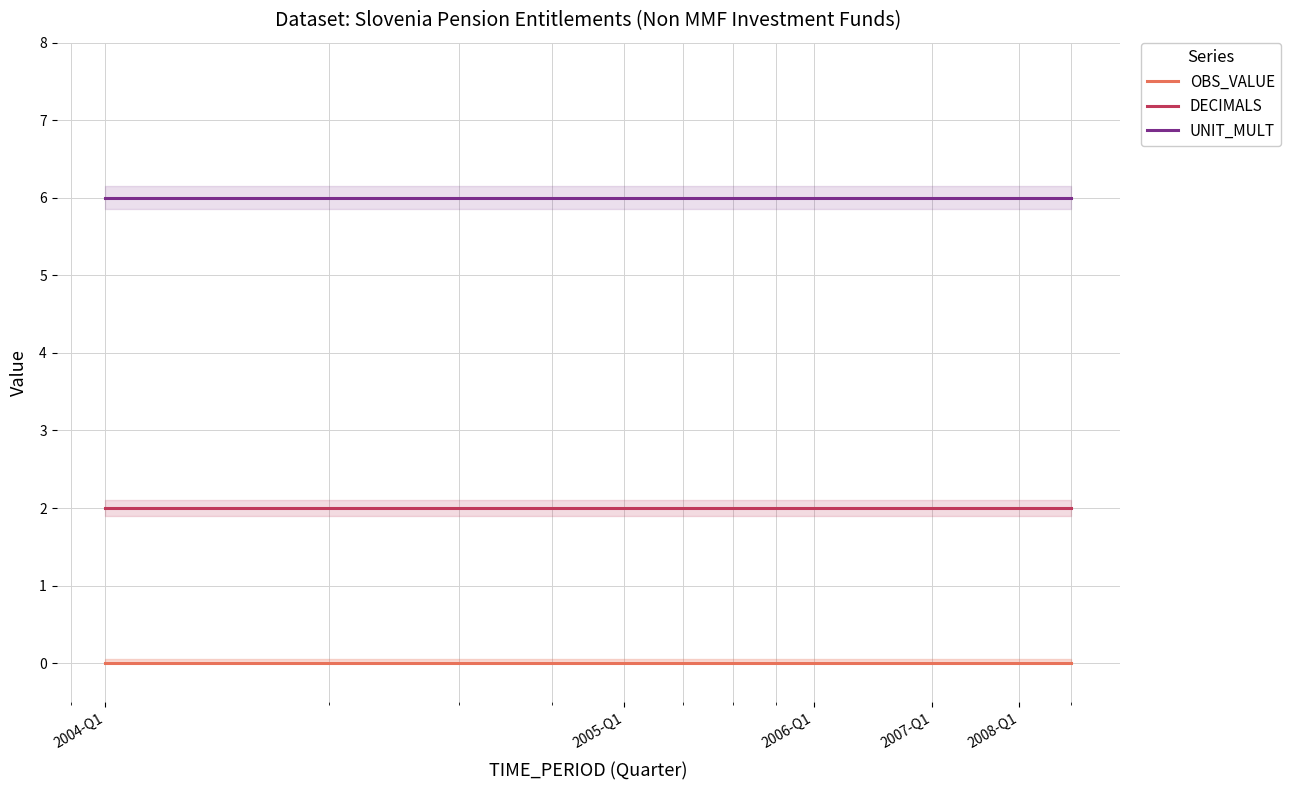

True or false: DECIMALS and OBS_VALUE cross at least once.

False